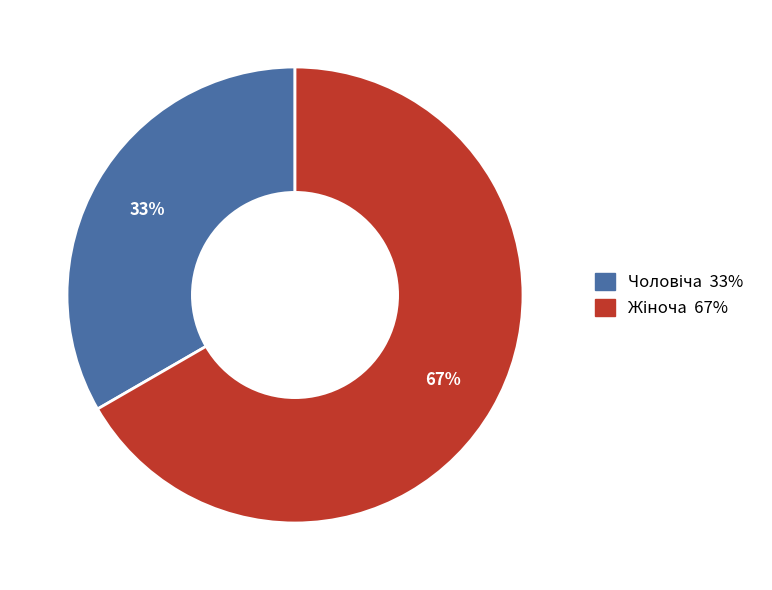

Is there a majority slice in this chart?

Yes